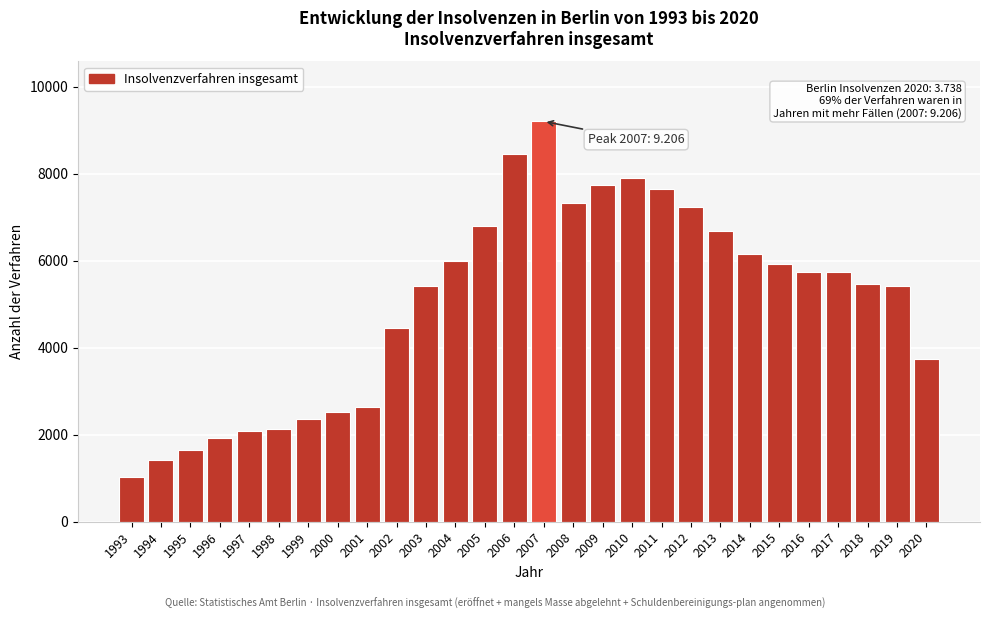

What is the smallest value displayed?

1034